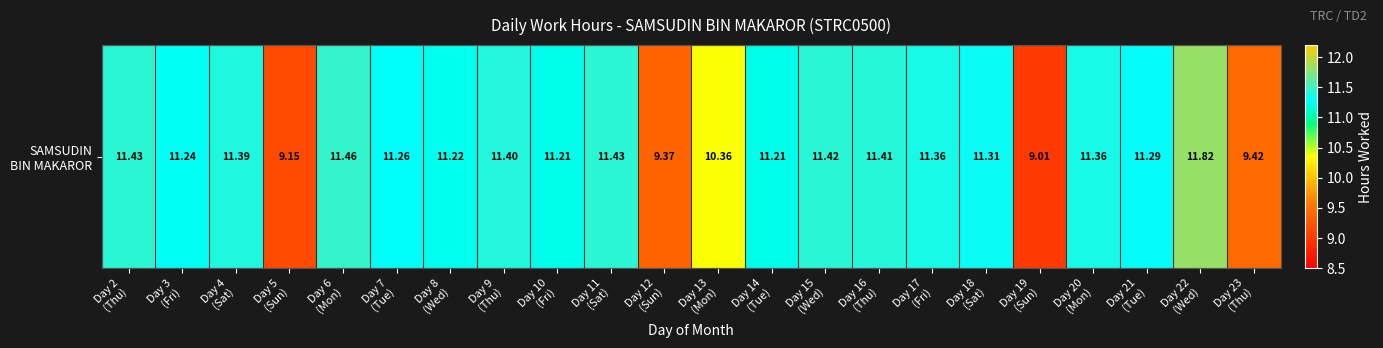

What is the difference between the maximum and minimum values?

2.8